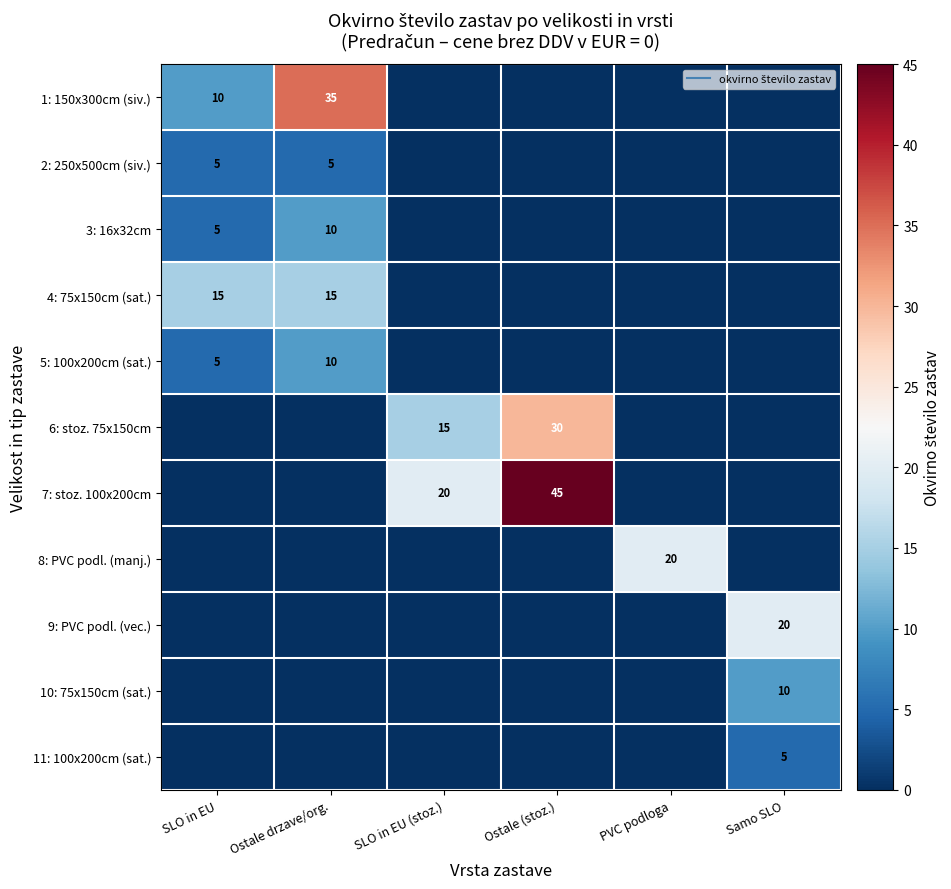

Between SLO in EU and Ostale (stoz.), which is larger?

SLO in EU